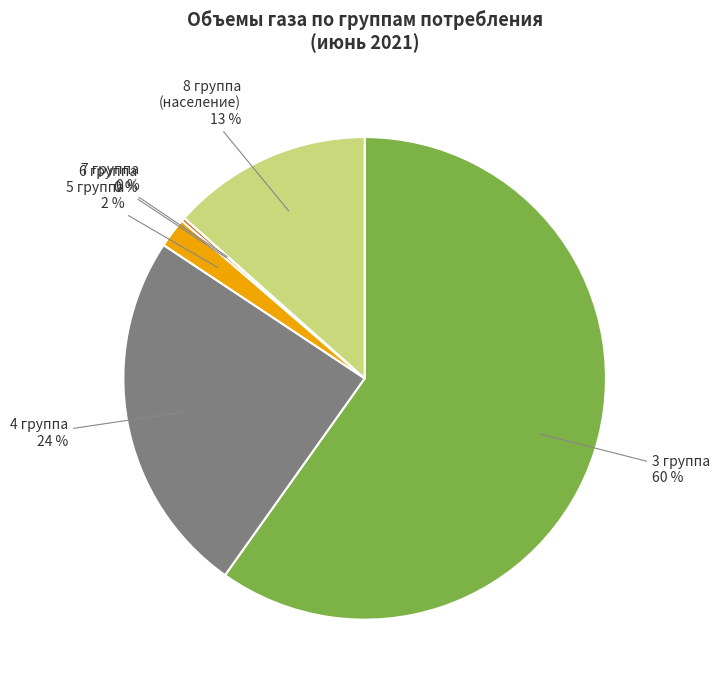

To the nearest percent, what percentage of the pie is 4 группа?

24%